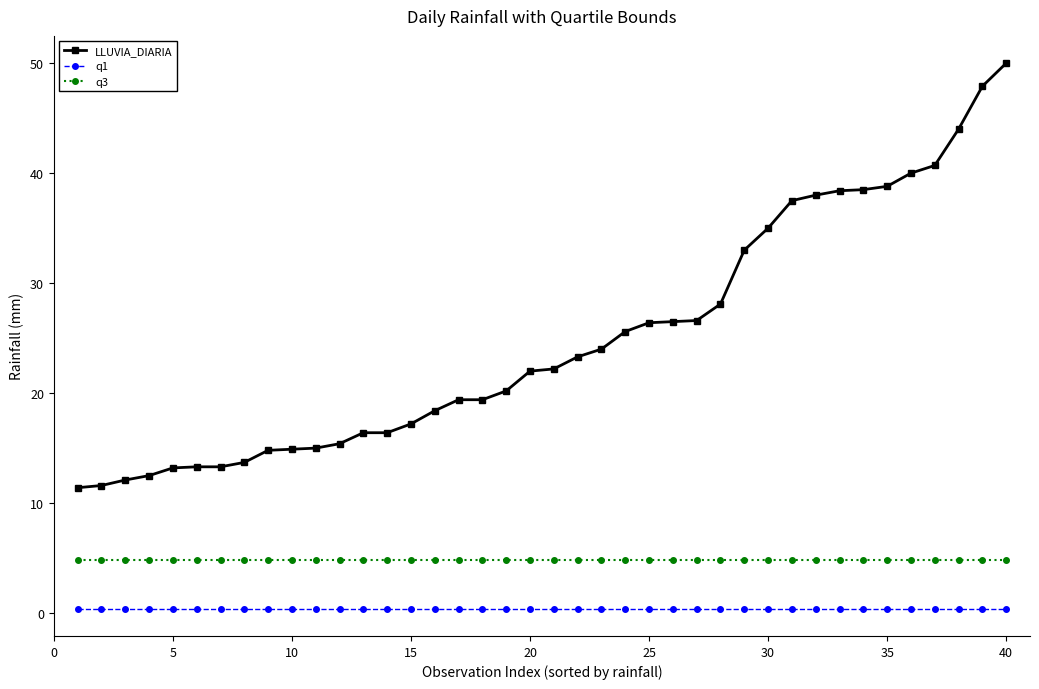

Which series has the largest total across all categories?

LLUVIA_DIARIA